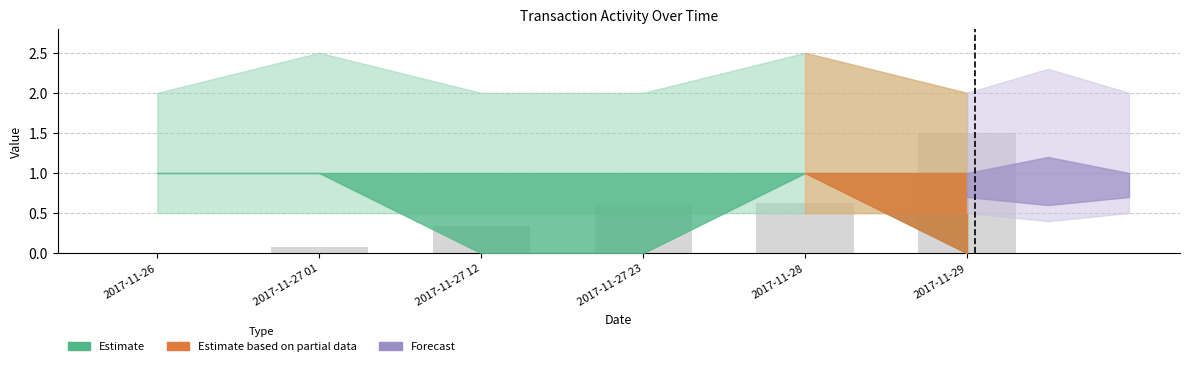

How many series are shown in this chart?

1